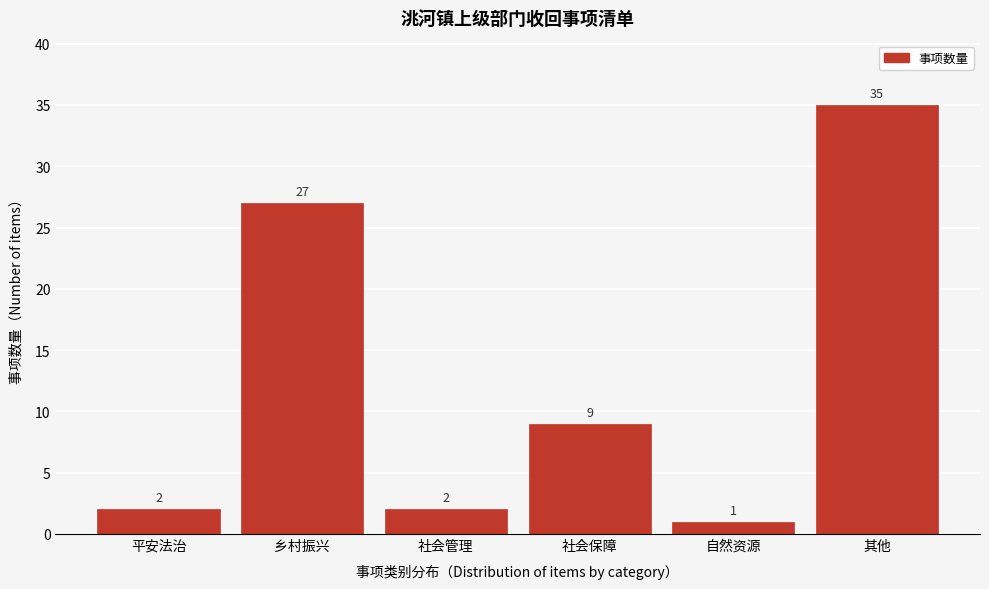

Reading left to right, list all the values displayed in this chart.

平安法治=2	乡村振兴=27	社会管理=2	社会保障=9	自然资源=1	其他=35